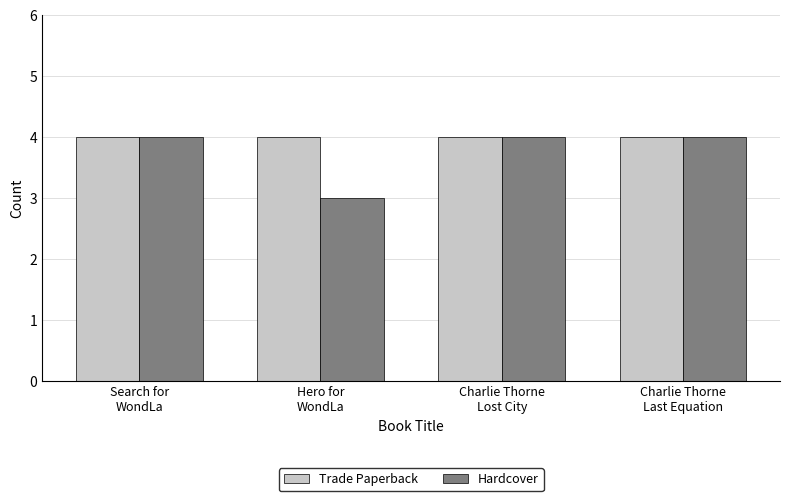

What is the average value of the Hardcover series?

4